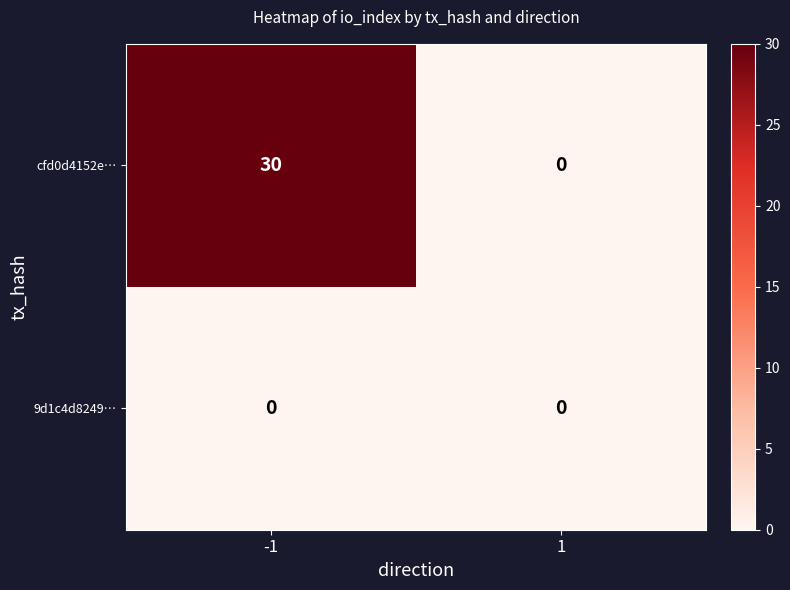

Reading left to right, transcribe all the data shown in this chart.

cfd0d4152e…: -1=30	1=0
9d1c4d8249…: -1=0	1=0